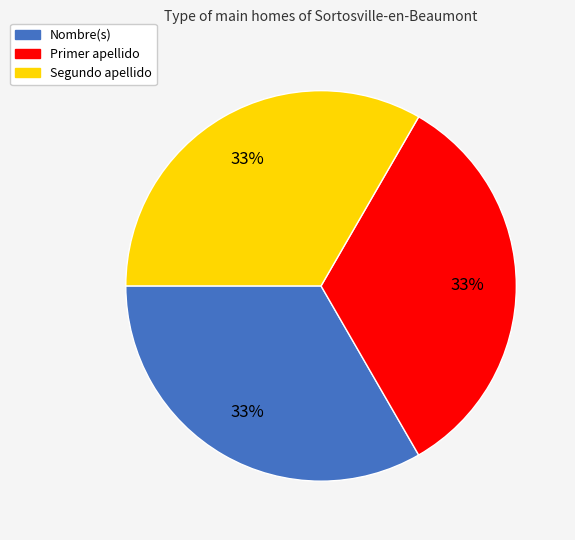

What percentage is the Primer apellido slice, to the nearest percent?

33%